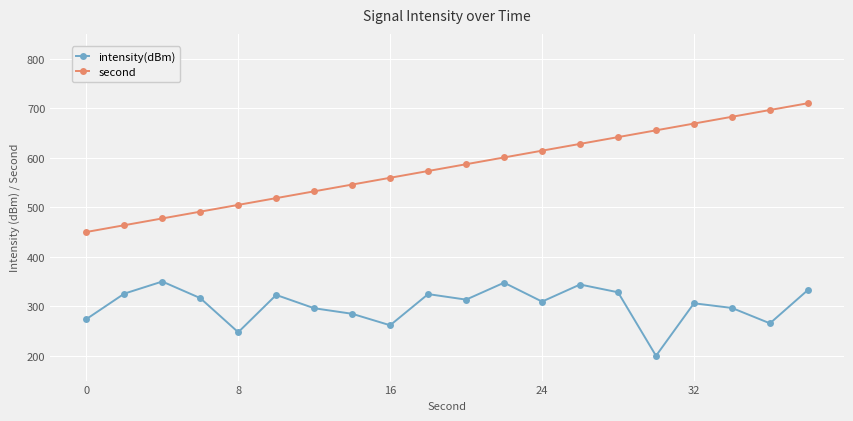

What is the average value of the intensity(dBm) series?

302.4